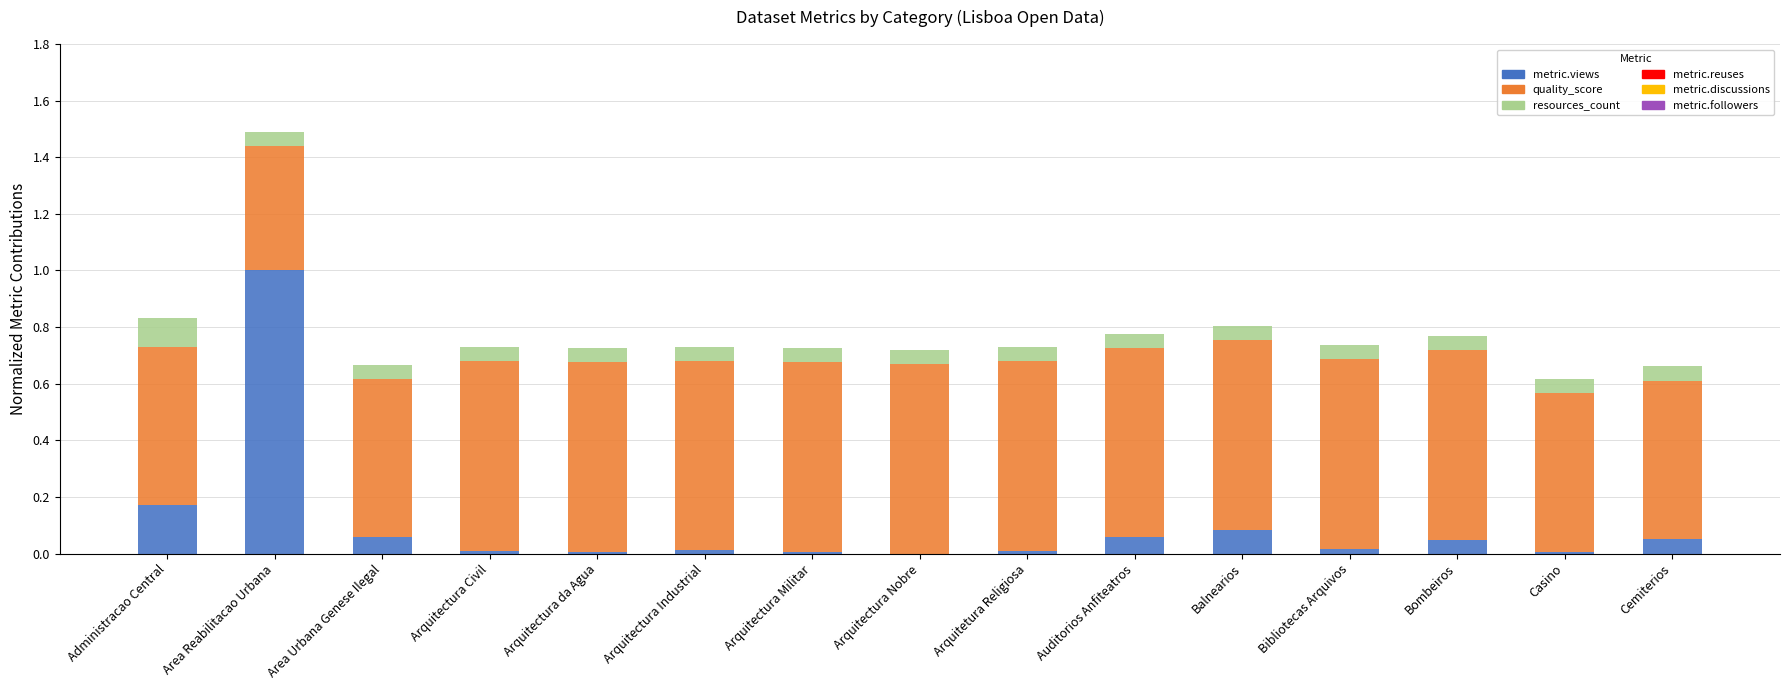

Which category has the highest value in the metric.views series?

Area Reabilitacao Urbana